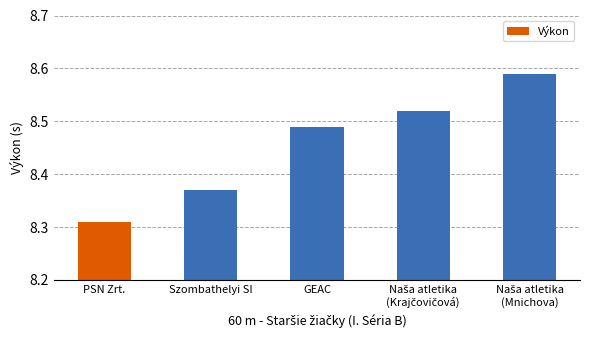

What is the label of the 4th bar from the right?

Szombathelyi SI